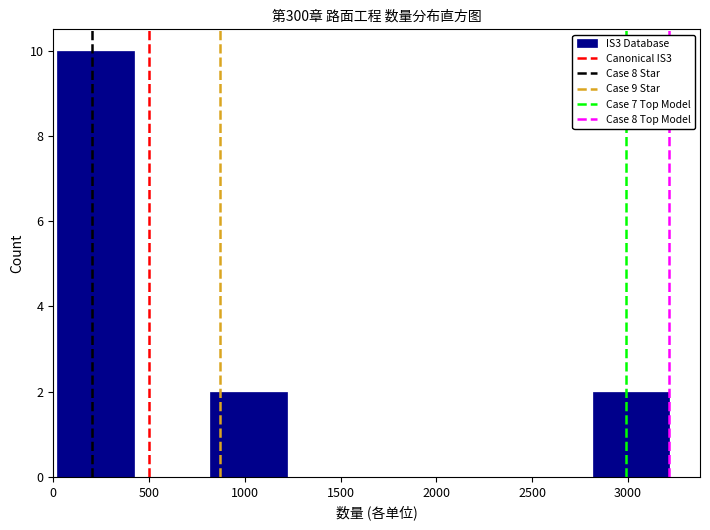

Reading left to right, list every bar in this chart as the range it spans on the x-axis followed by its height. Neither the bar edges nor the heights are printed on the chart, so give them approximately, as read against the axes.

0 to 400: 10
400 to 800: 0
800 to 1200: 2
1200 to 1600: 0
1600 to 2000: 0
2000 to 2400: 0
2400 to 2800: 0
2800 to 3200: 2